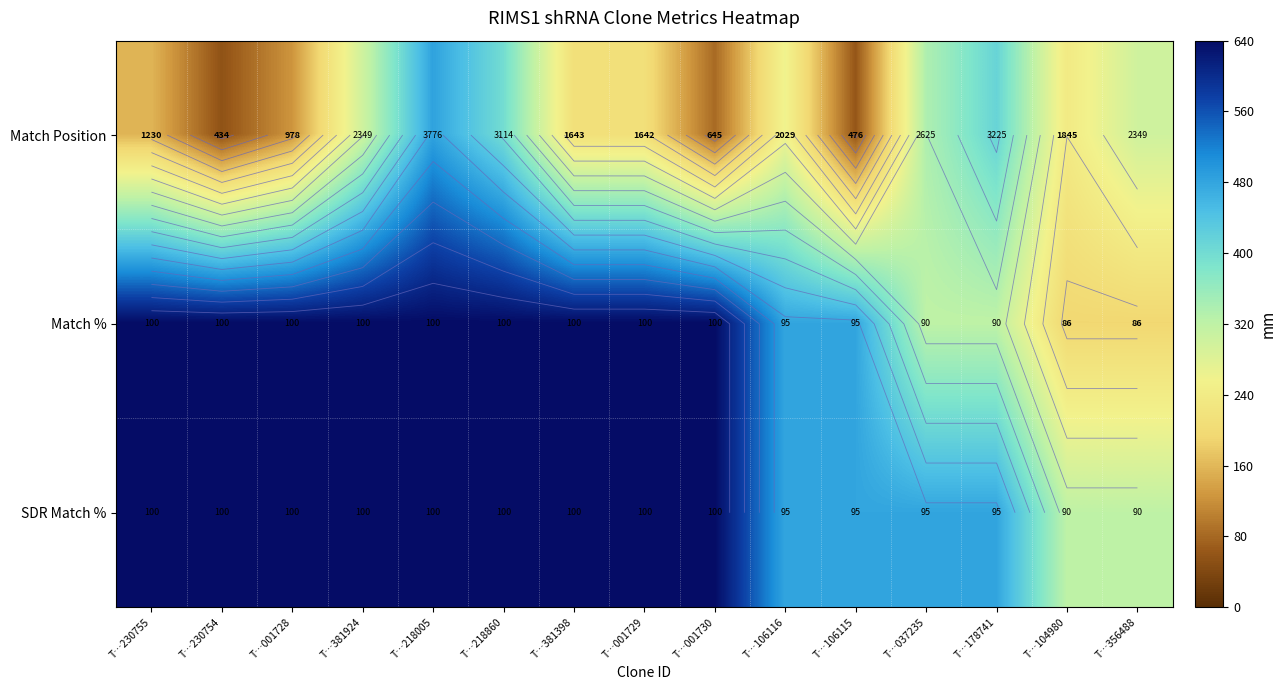

Is the value of SDR Match % at T…356488 greater than the value of Match % at T…037235?

No